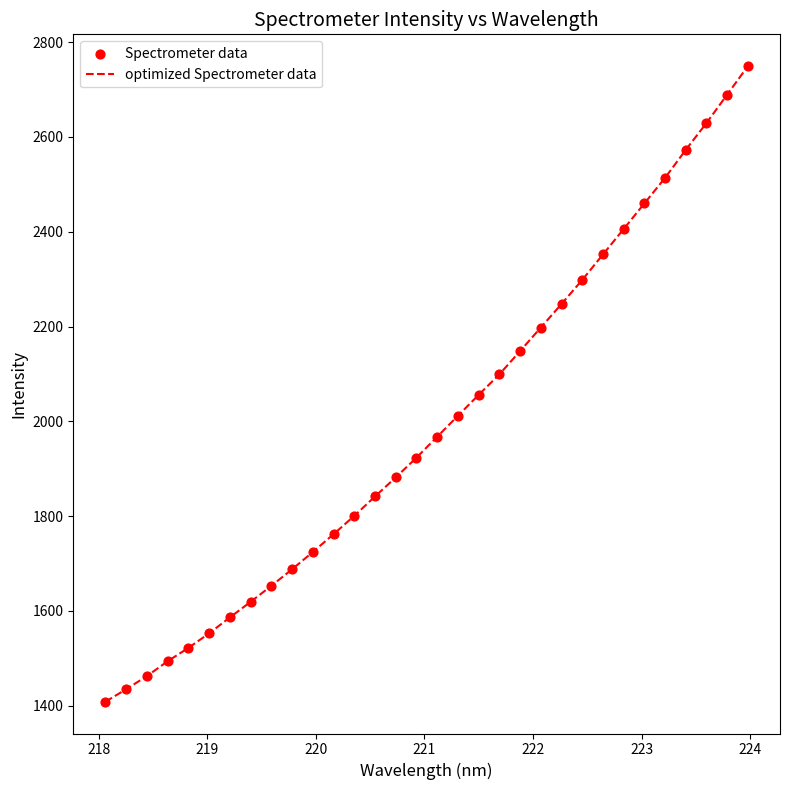

What is the smallest value displayed?

1408.4